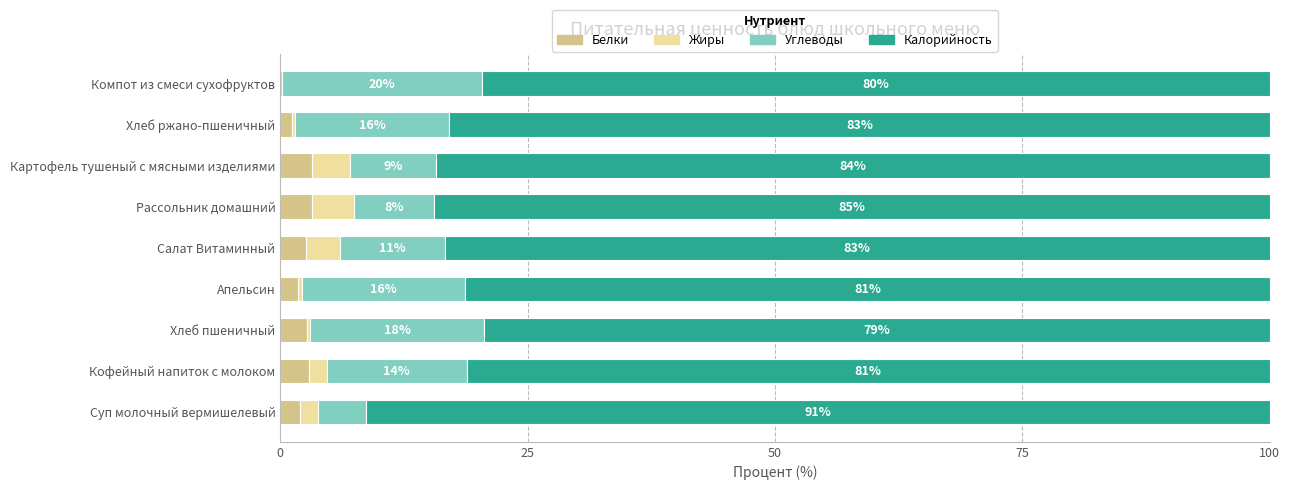

How many categories are shown in the chart?

9